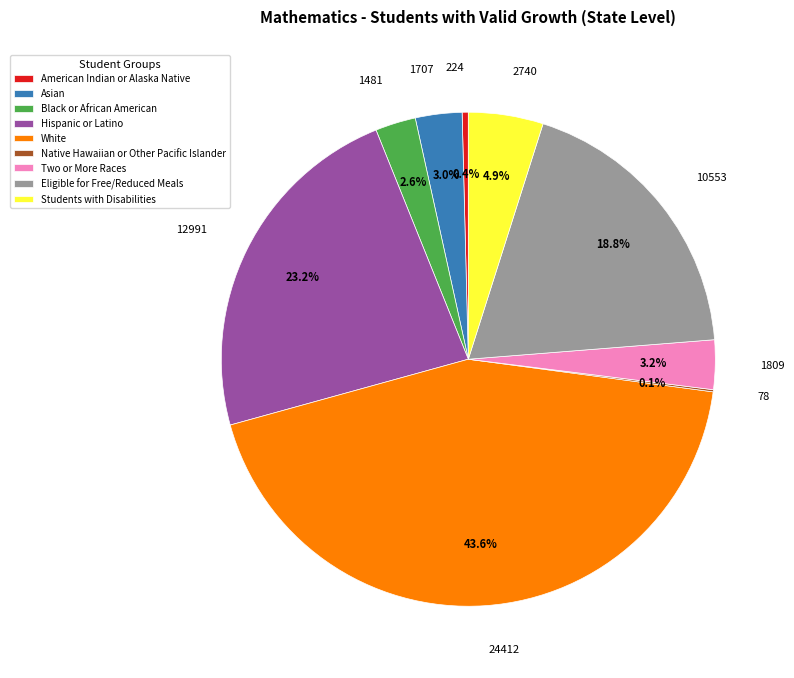

Between 24412 and 10553, which is larger?

24412